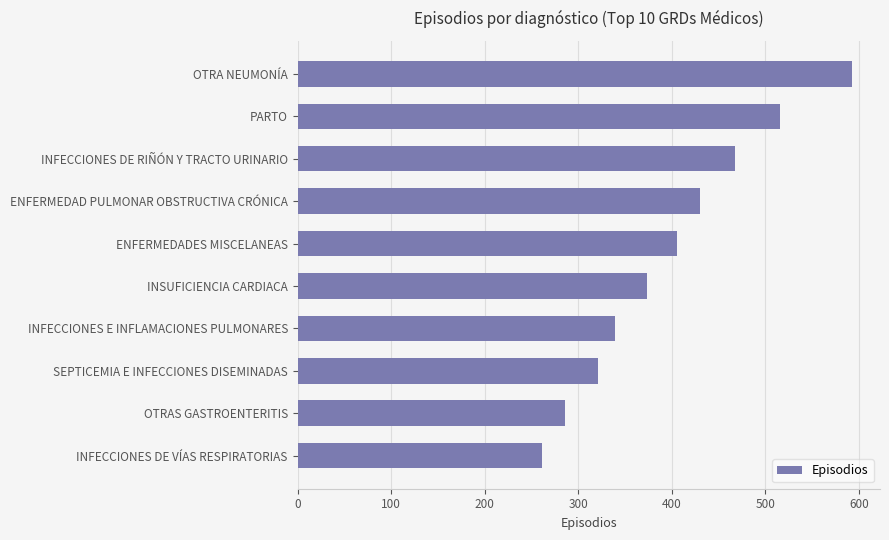

Count the number of categories in the chart.

10